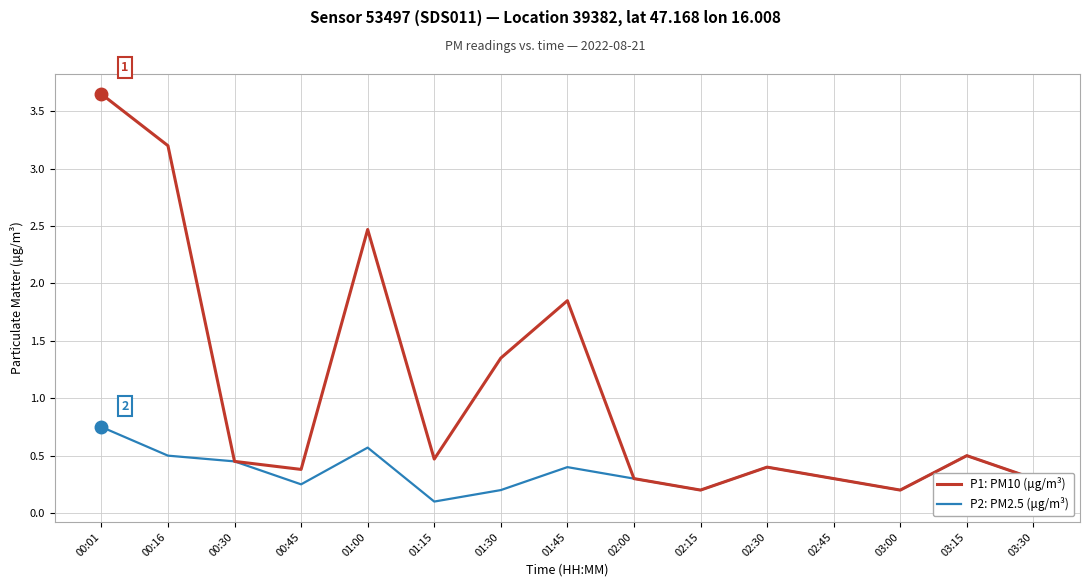

What is the smallest value displayed?

0.1